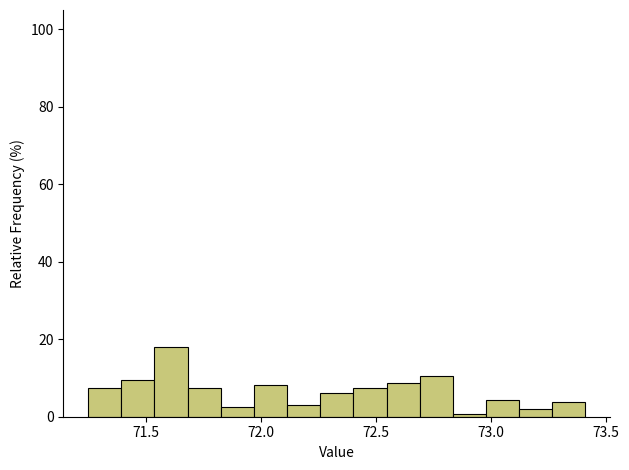

Around what value on the x-axis is the tallest bar? Give the approximate position of its centre, as read against the axis.

71.60